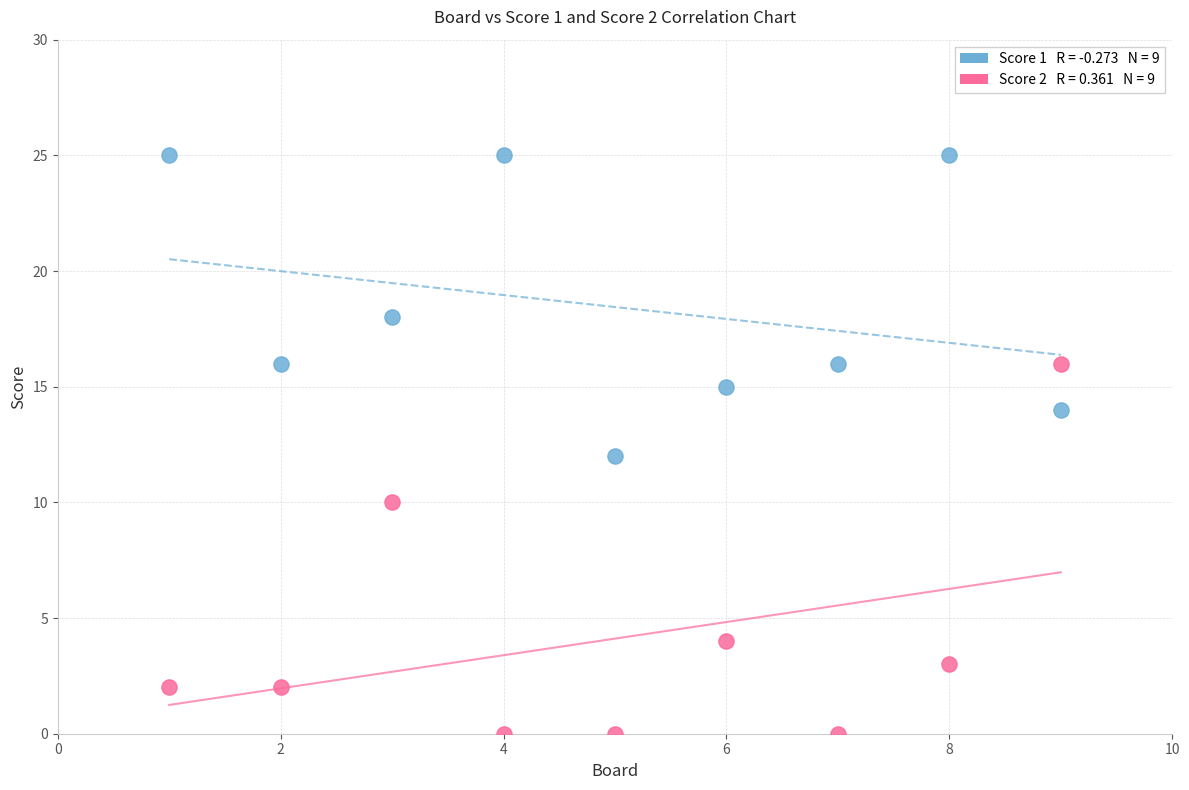

Across all data points, what is the range of X values (max minus min)?

8